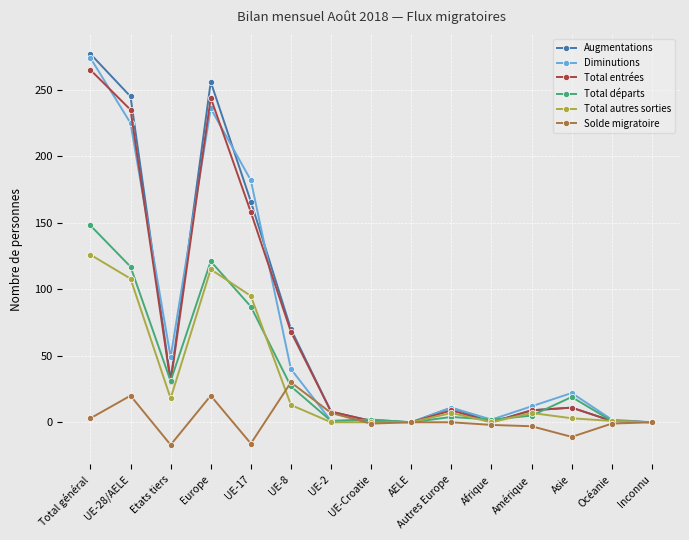

How many series are shown in this chart?

6